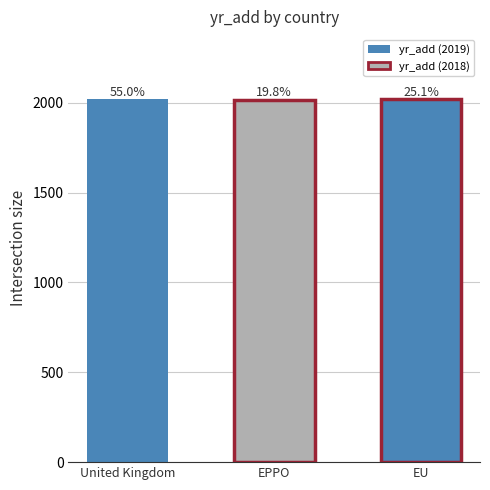

Are the bars grouped side by side (vs. stacked)?

No